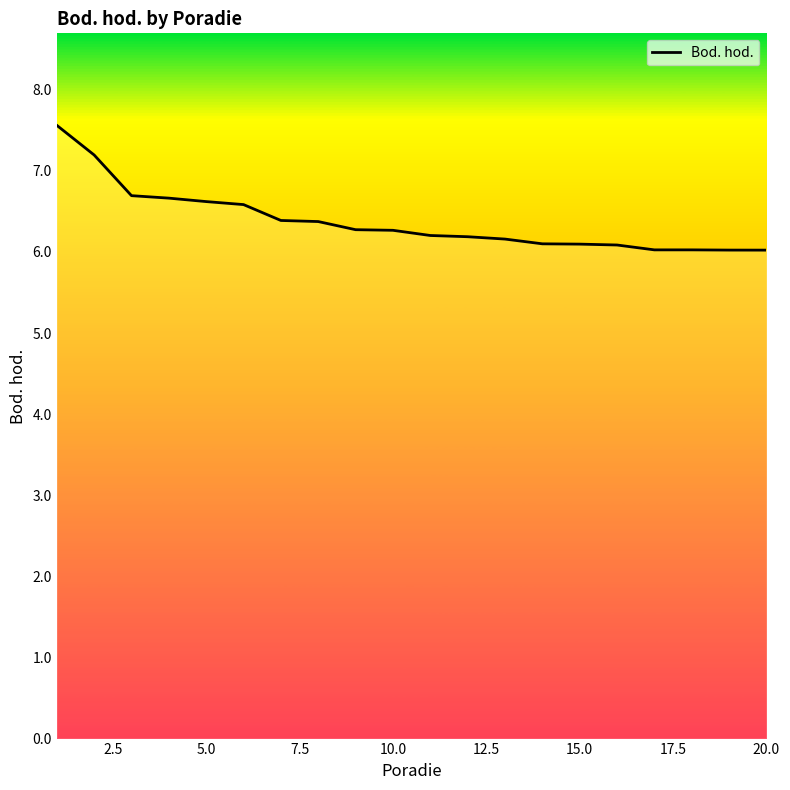

What is the minimum value shown in the chart?

6.0